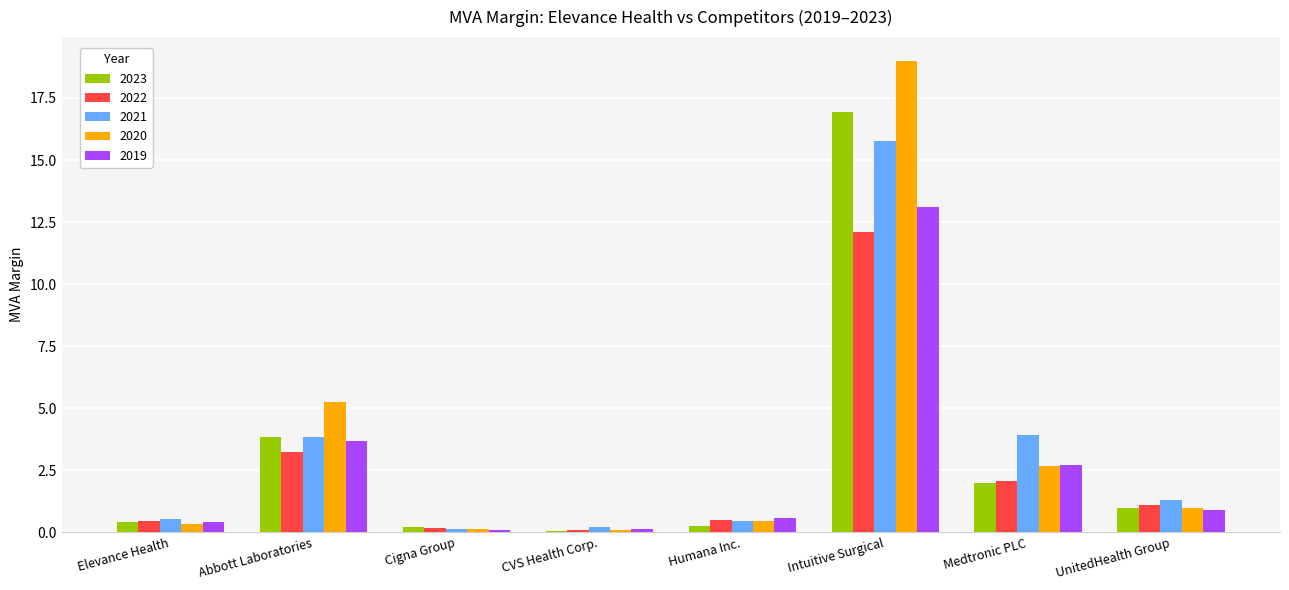

At which label does 2021 reach its peak?

Intuitive Surgical